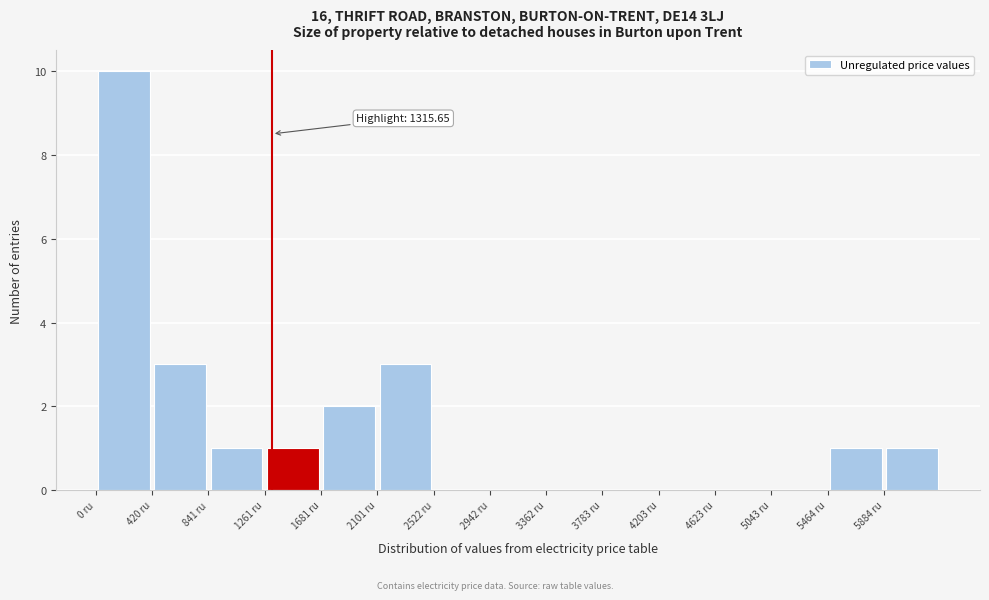

Which range on the x-axis has the tallest bar?

0 to 400